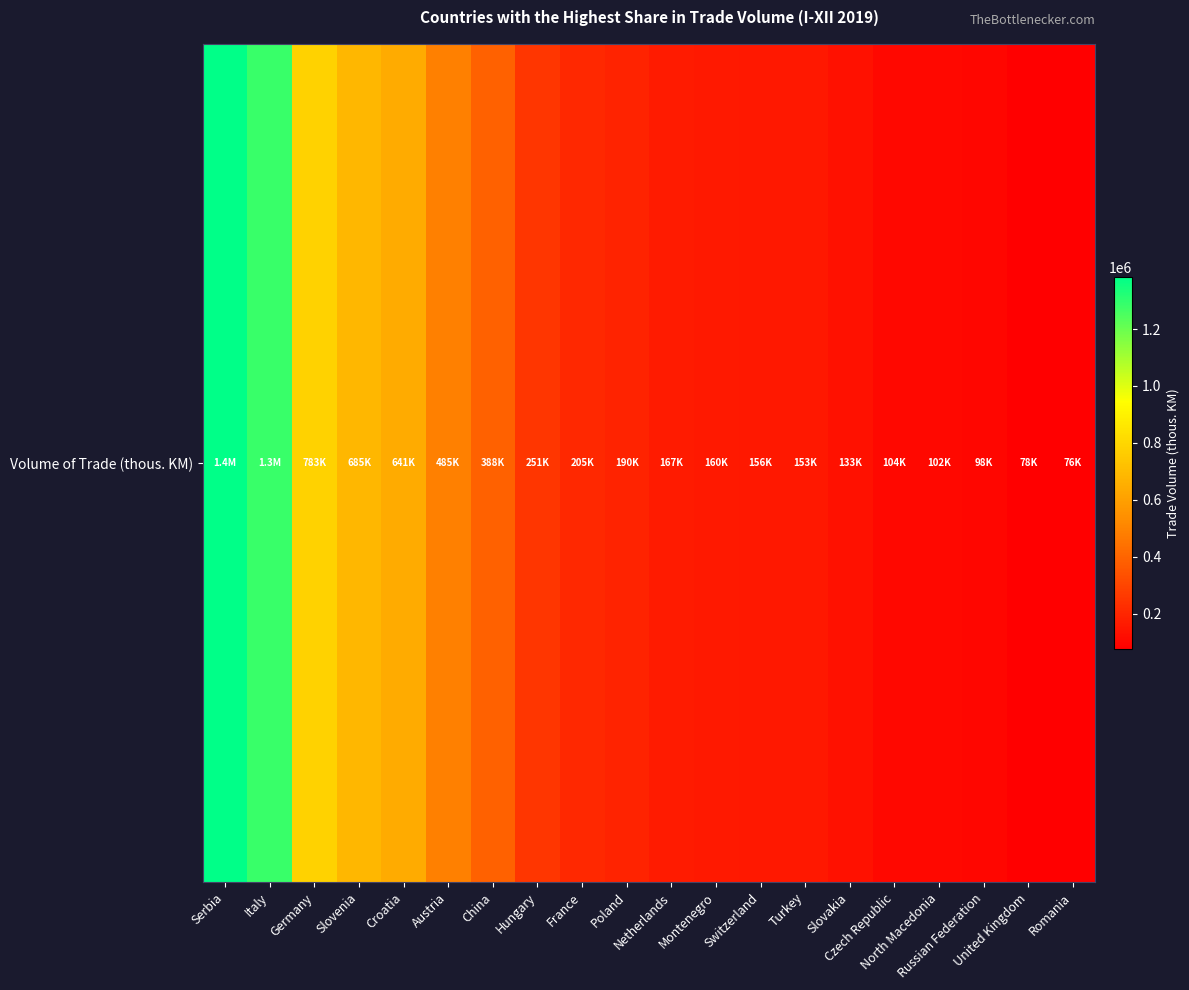

Reading left to right, what are all the values shown in this chart?

Serbia=1382776.7	Italy=1283110.5	Germany=783017.6	Slovenia=685429.6	Croatia=640658.3	Austria=485053.4	China=387706.5	Hungary=250556.4	France=204926.4	Poland=189995.5	Netherlands=166809.4	Montenegro=160405.1	Switzerland=155976.3	Turkey=152900.3	Slovakia=133351.7	Czech Republic=104393.7	North Macedonia=102477.3	Russian Federation=97625.3	United Kingdom=77517.2	Romania=75572.9